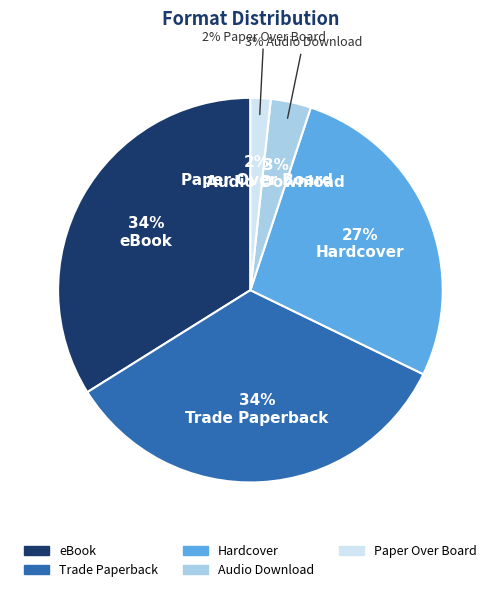

What percentage is the Paper Over Board slice, to the nearest percent?

2%